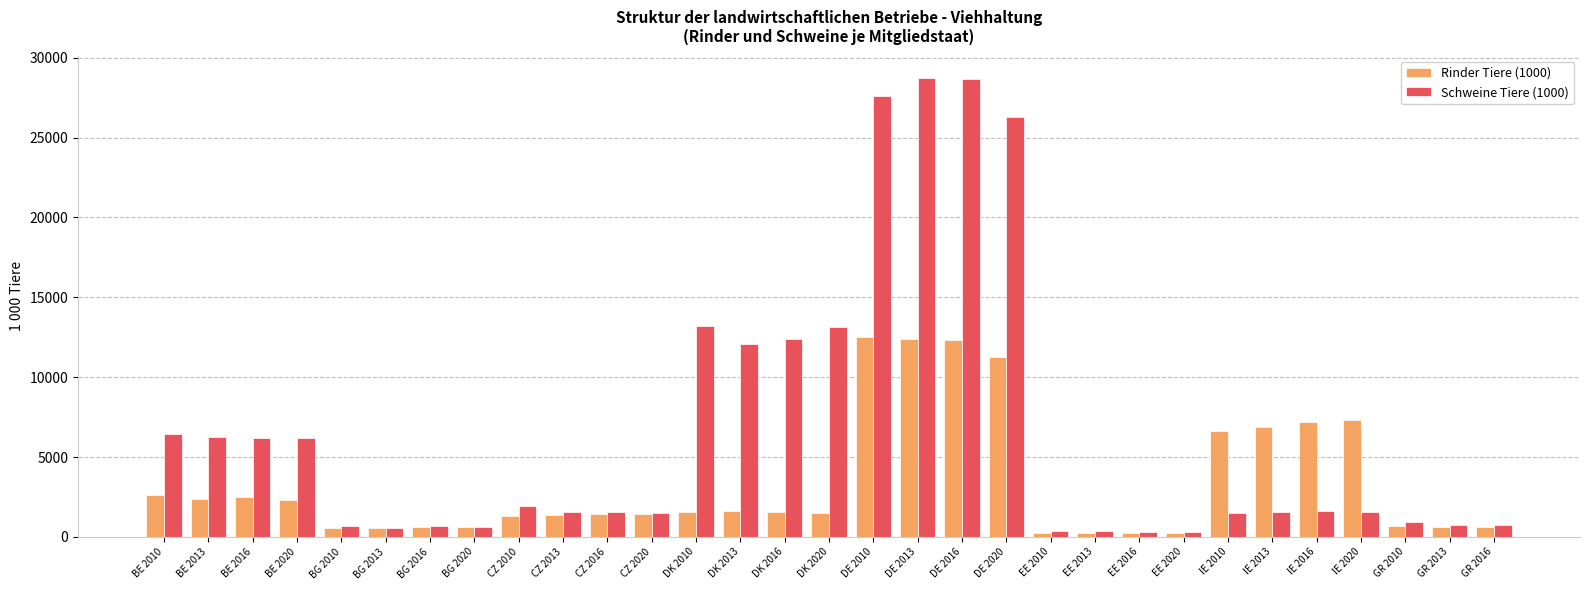

How many values in the Schweine Tiere (1000) series exceed 1574?

16